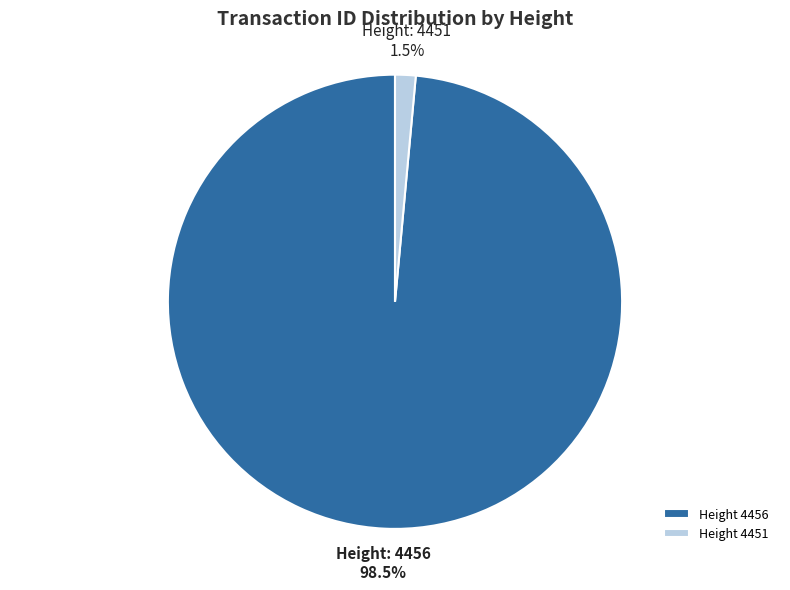

How many segments does this pie chart have?

2